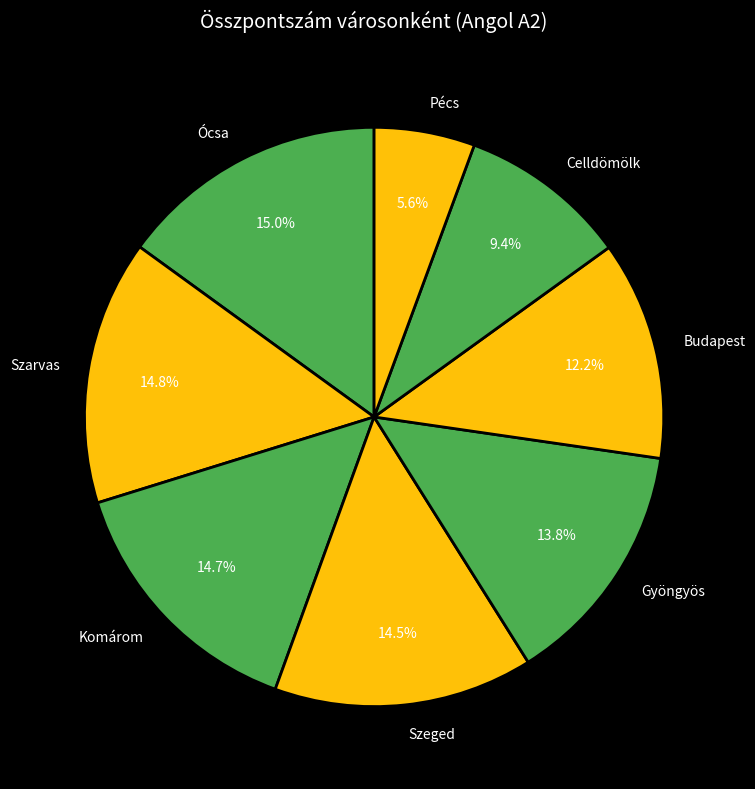

To the nearest percent, what portion does Gyöngyös represent?

14%